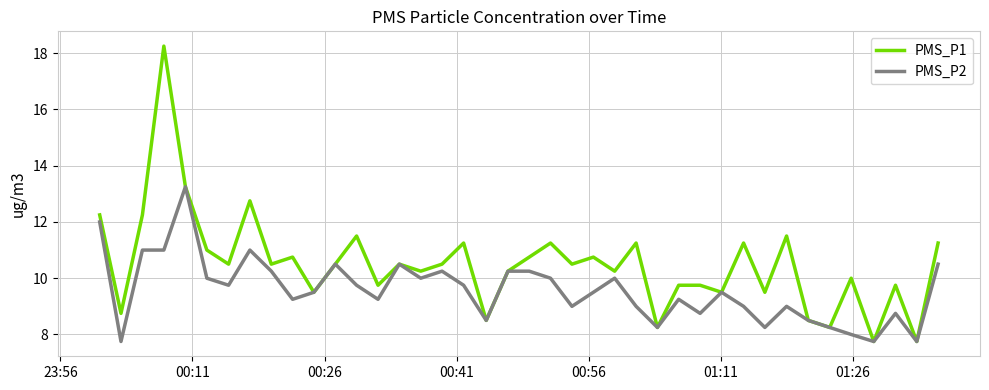

Which series has the largest total across all categories?

PMS_P1